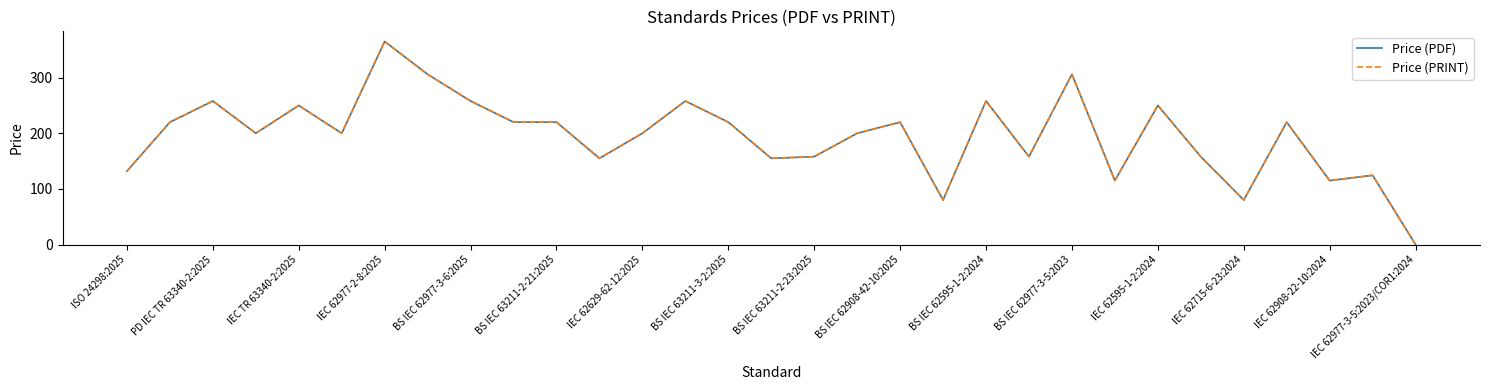

Does the chart display data point markers on the line(s)?

No